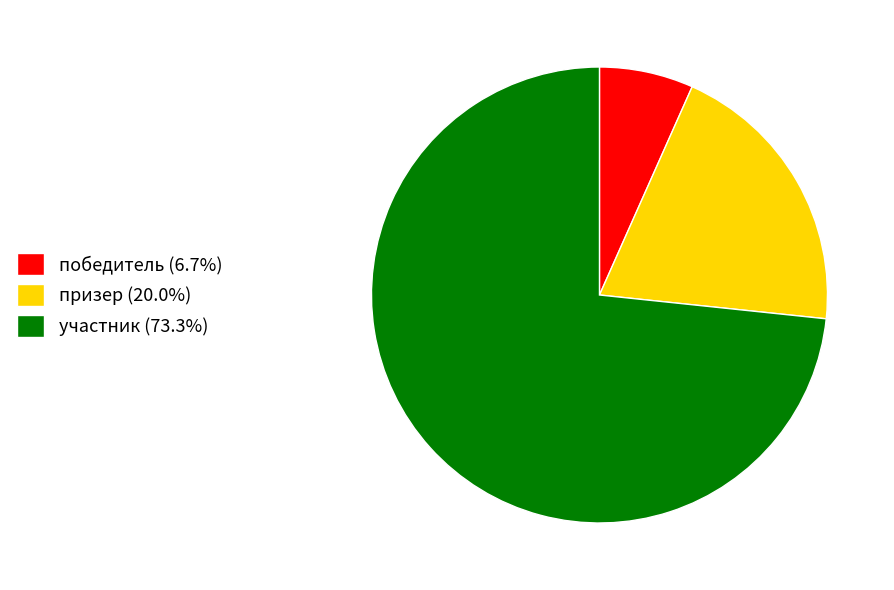

Count the number of slices in the pie.

3